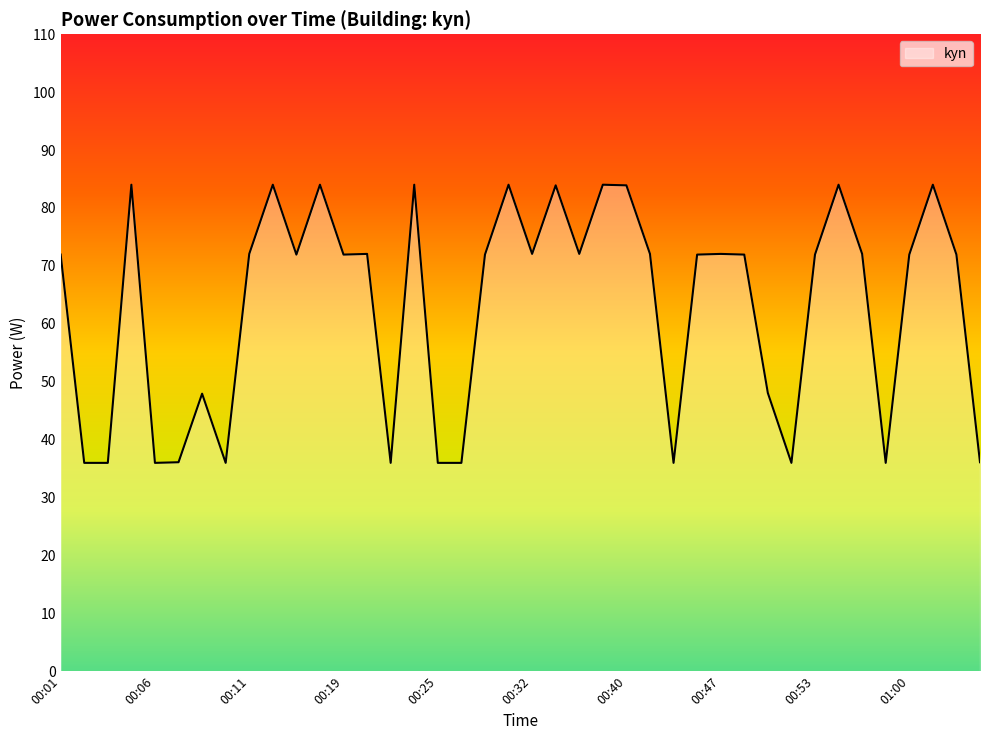

Does the chart display data point markers on the line(s)?

No